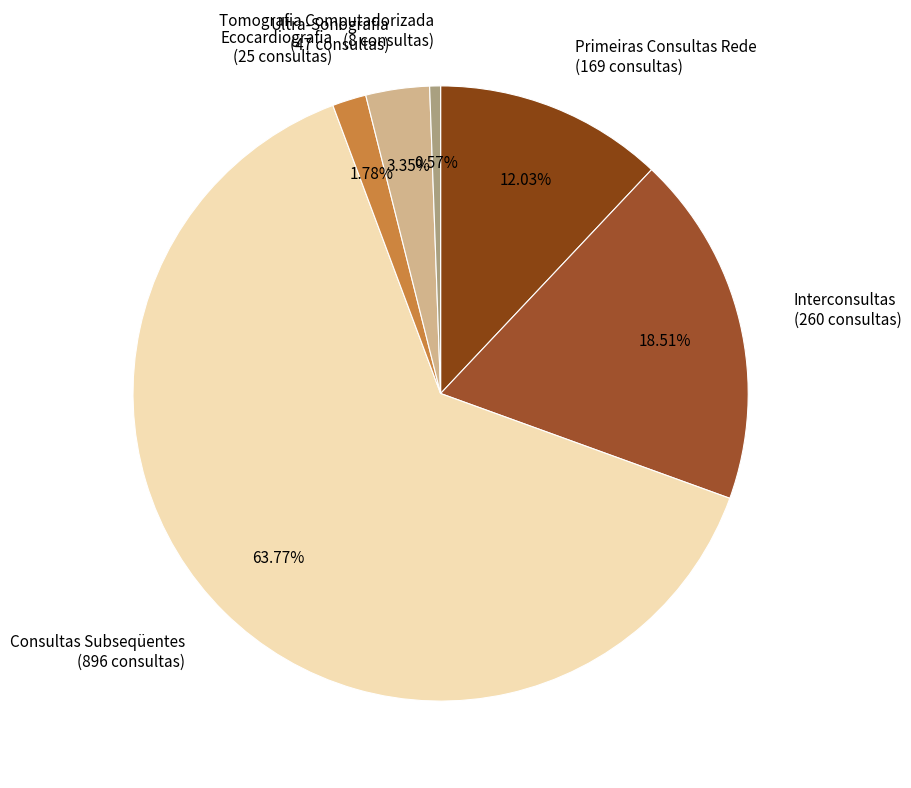

How many slices are in this pie chart?

6